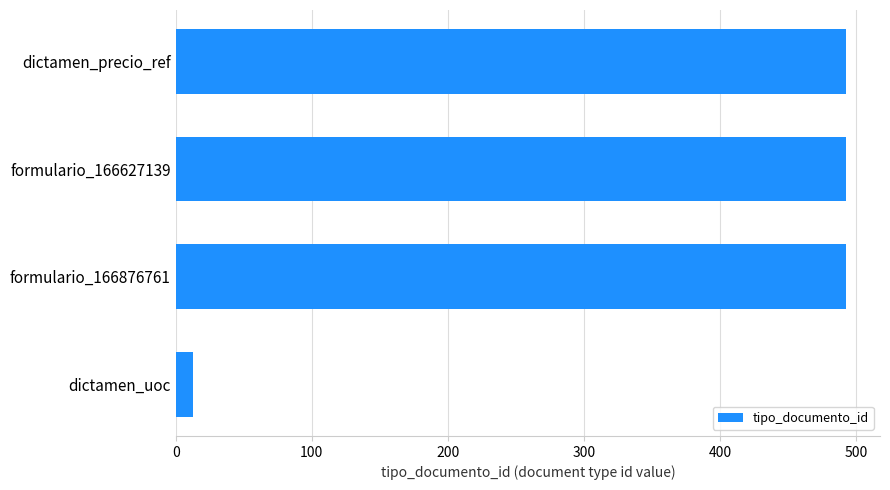

What is the difference between the values at dictamen_uoc and formulario_166876761?

480